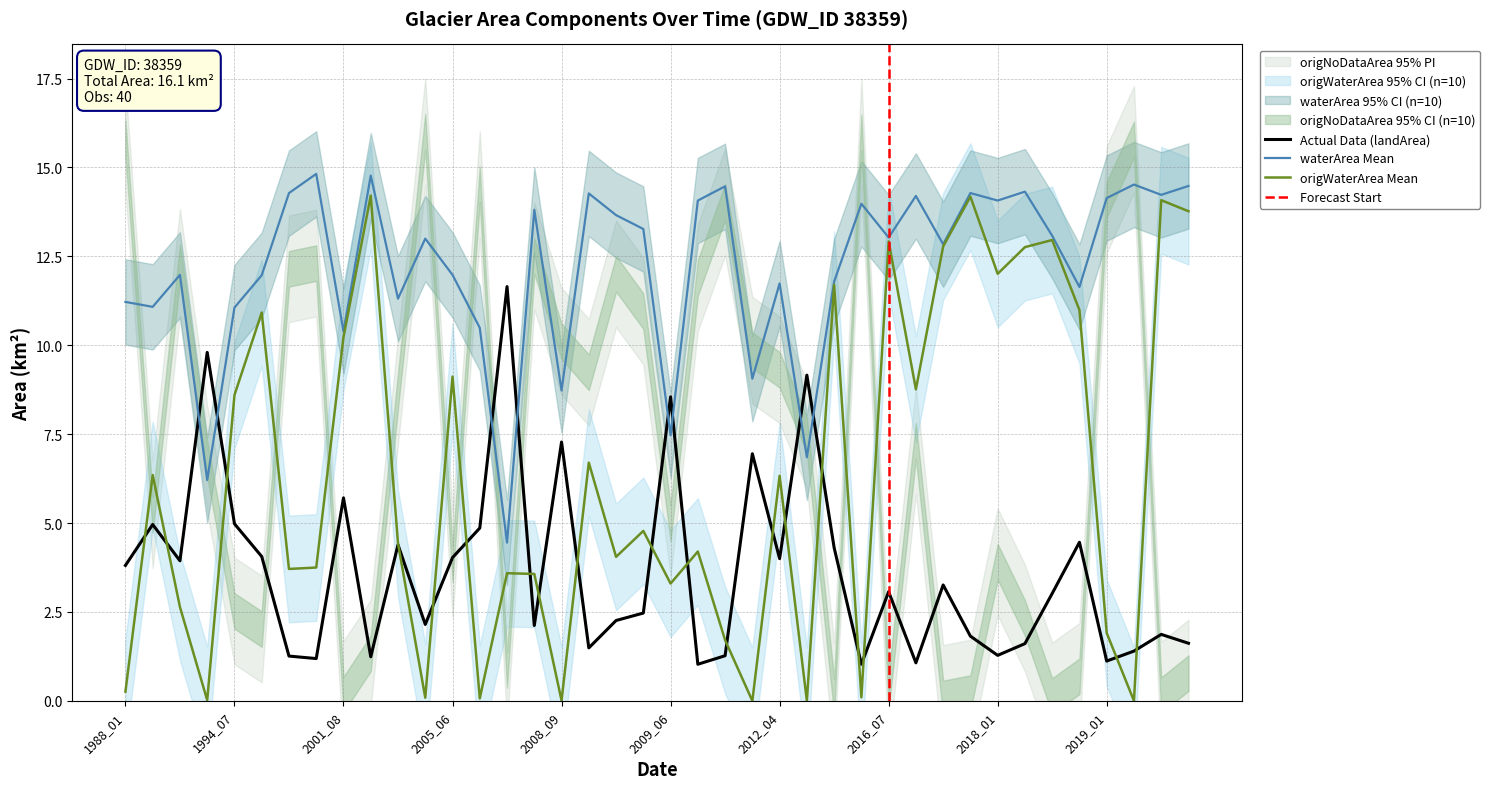

What is the difference between the landArea values at 2010_04 and 2013_06?

7.9